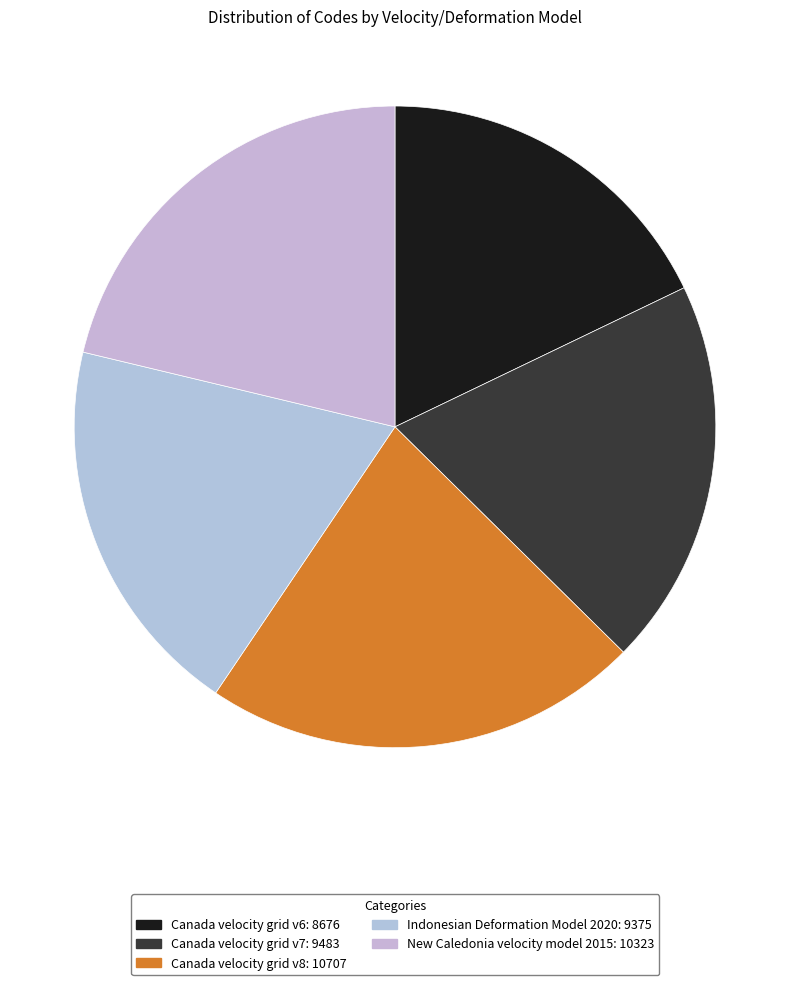

Is there any slice that represents more than half of the pie?

No